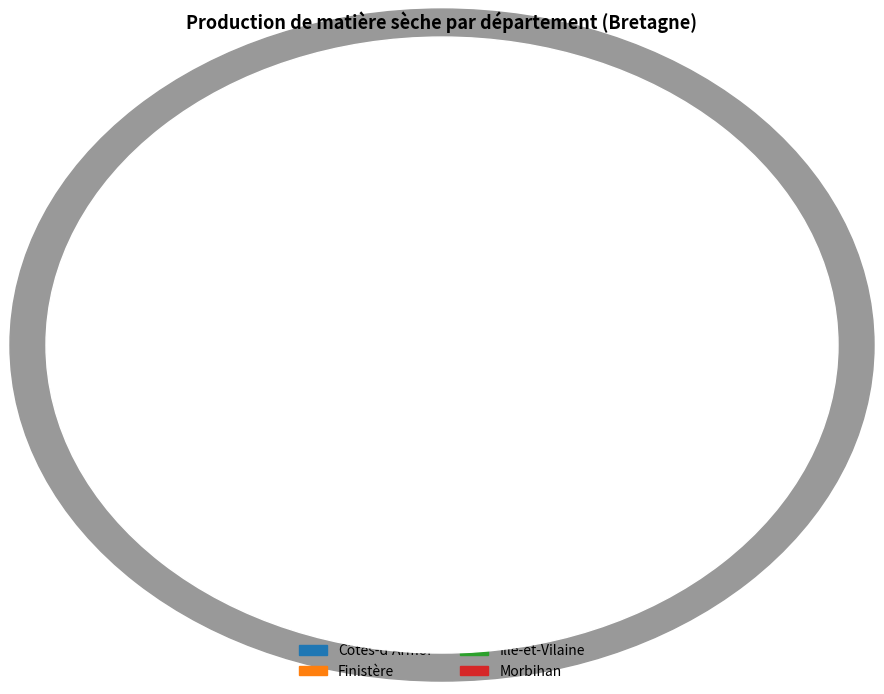

The Ille-et-Vilaine slice represents 34% of the pie. True or false?

False